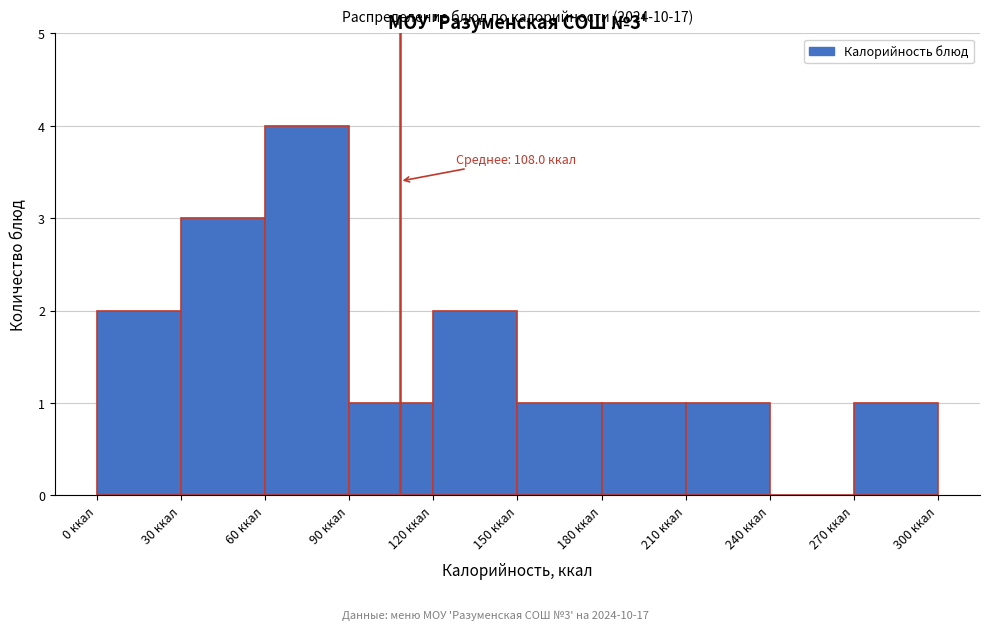

Which range on the x-axis has the tallest bar?

60 to 90